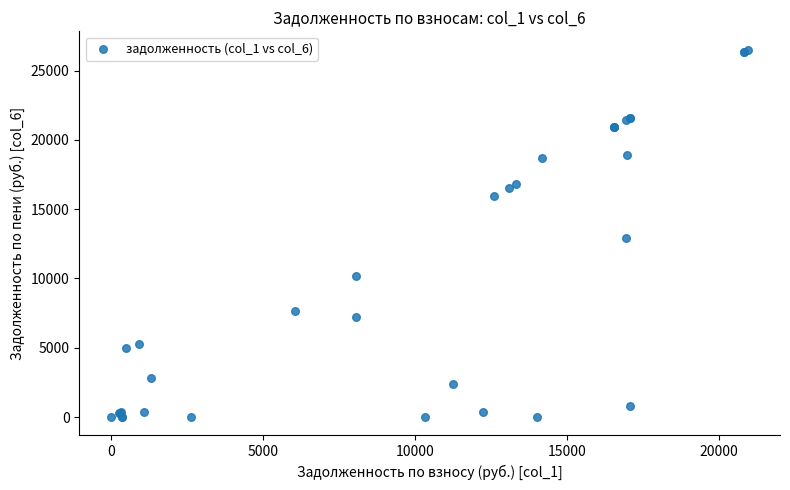

What Y value in the scatter plot is closest to 13253?

12906.9